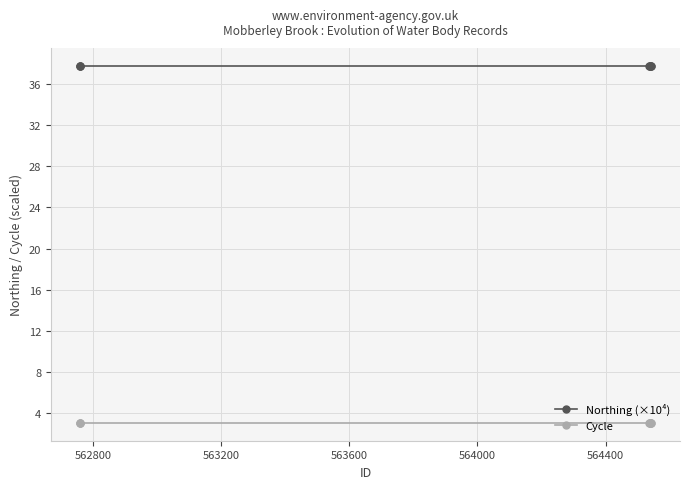

Count the number of data series in this chart.

2